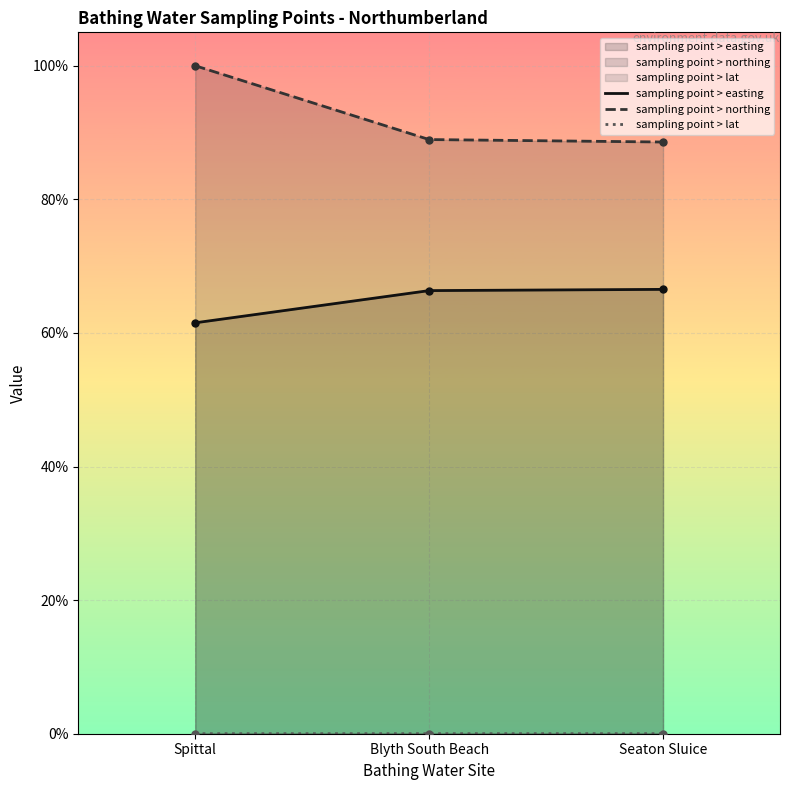

List the series in order of their peak value, lowest first.

sampling point > lat, sampling point > easting, sampling point > northing